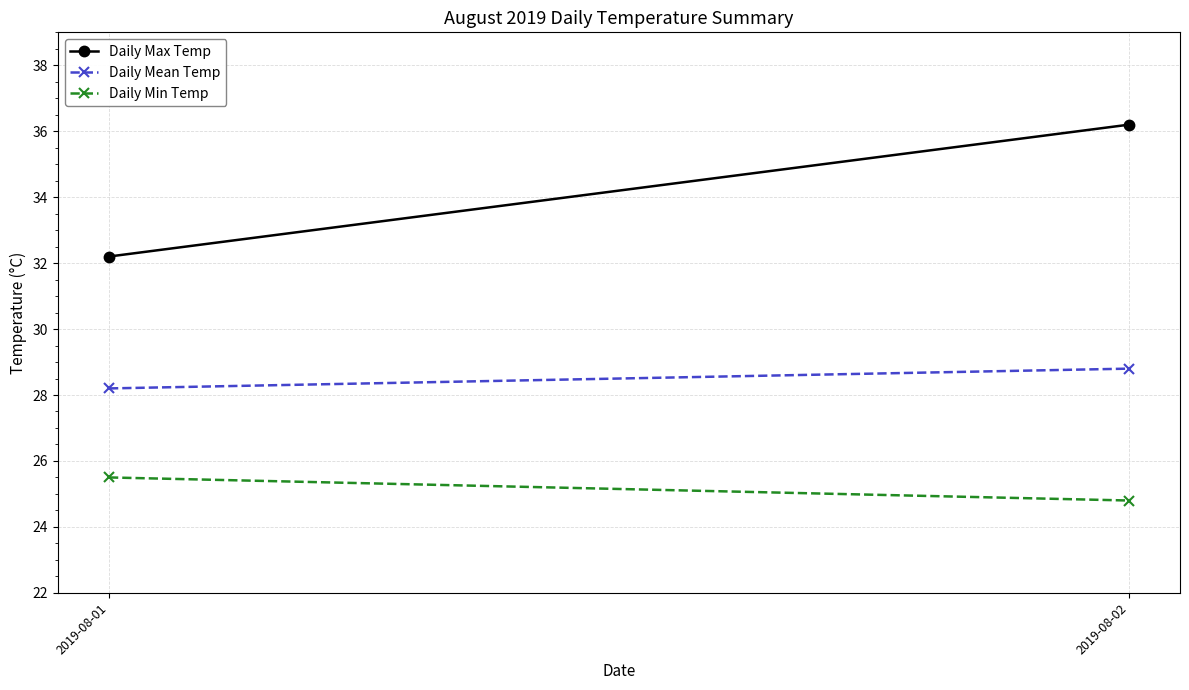

Is the value of Daily Mean Temp at 2019-08-01 greater than the value of Daily Max Temp at 2019-08-01?

No